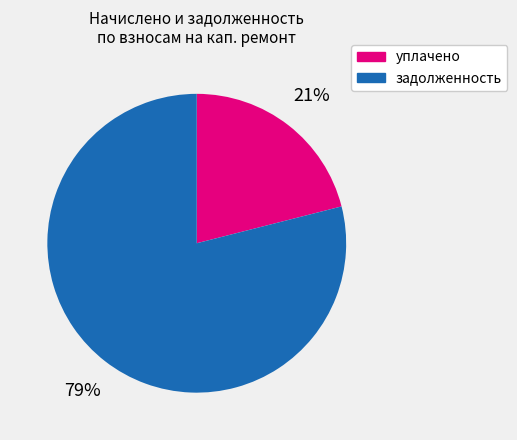

Is there a majority slice in this chart?

Yes